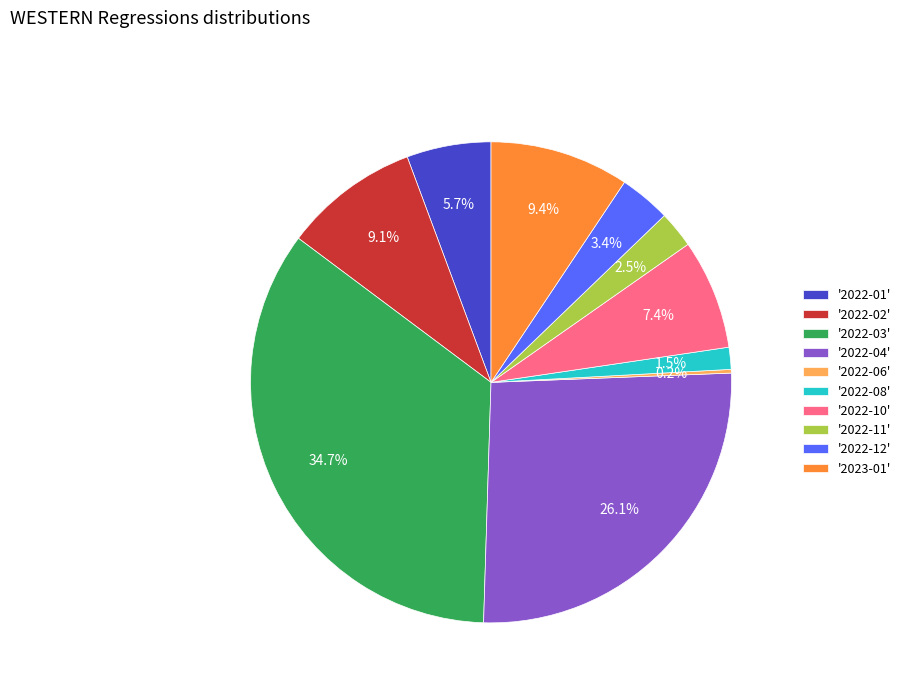

What is the ratio of the value at '2022-02' to the value at '2022-10'?

1.2